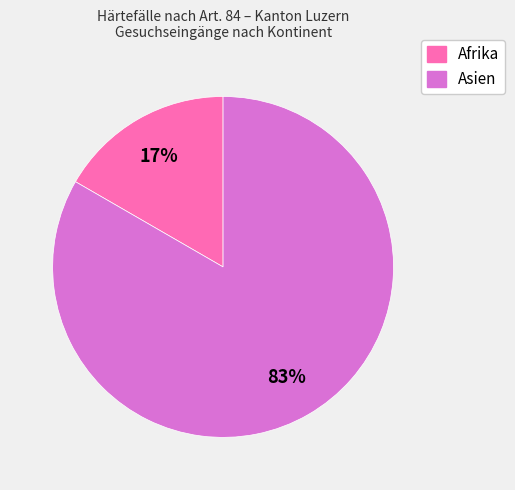

Does Afrika account for over 50% of the chart?

No